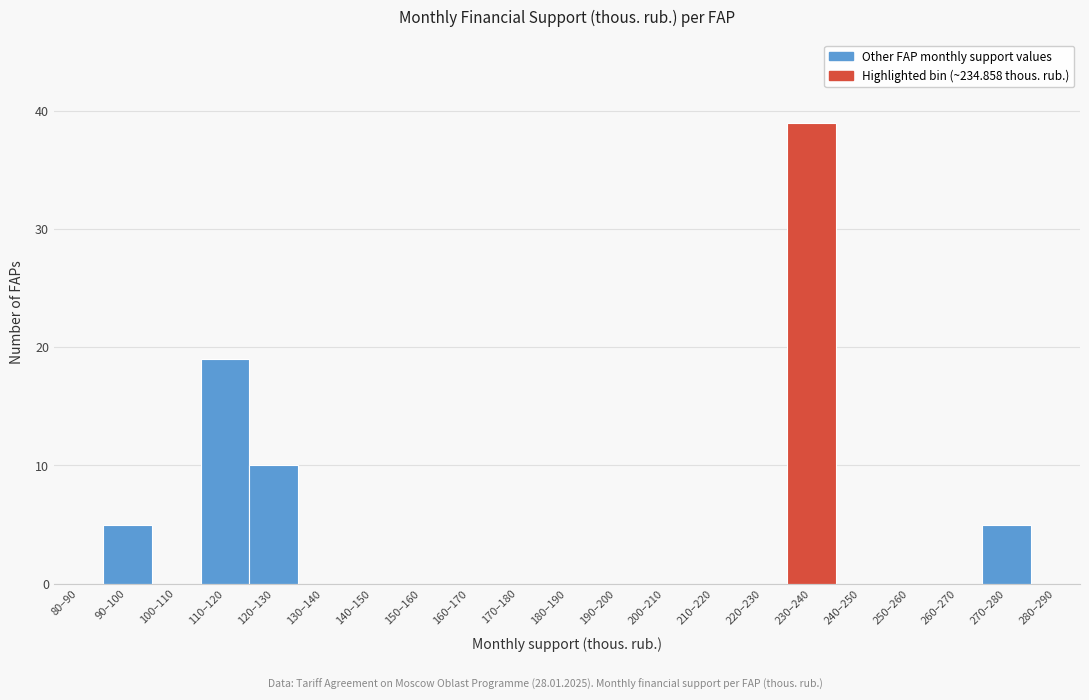

Reading right to left, extract all data points from this chart.

280–290=0	270–280=5	260–270=0	250–260=0	240–250=0	230–240=39	220–230=0	210–220=0	200–210=0	190–200=0	180–190=0	170–180=0	160–170=0	150–160=0	140–150=0	130–140=0	120–130=10	110–120=19	100–110=0	90–100=5	80–90=0